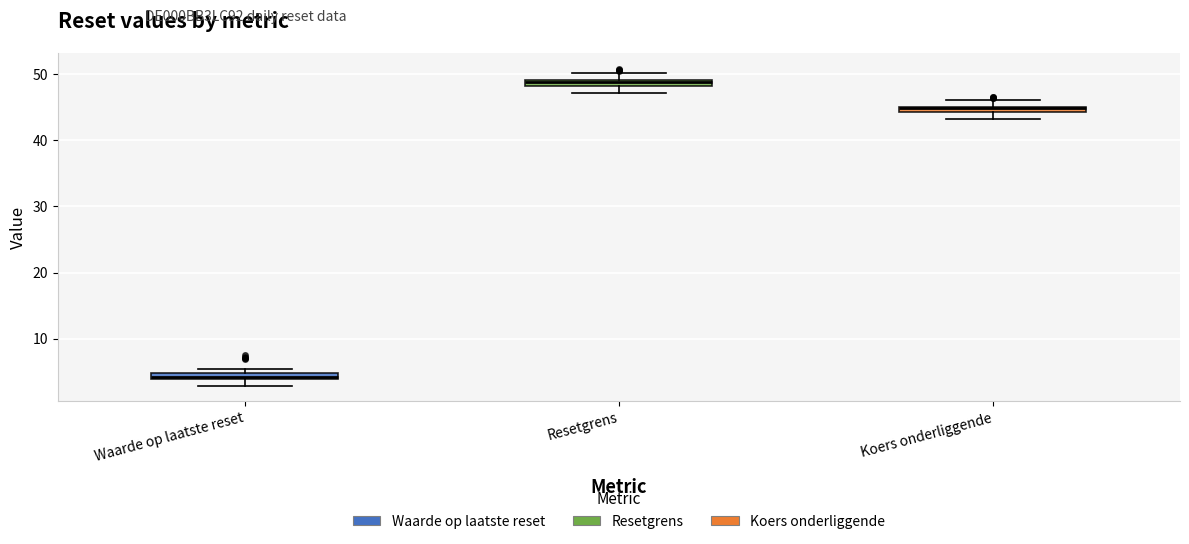

Which box has the highest median line?

Resetgrens